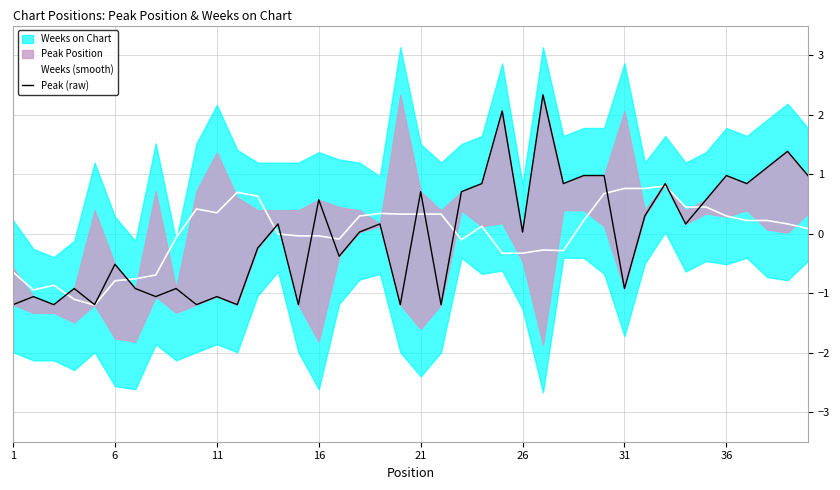

How many data points in Peak (raw) are above 0?

22